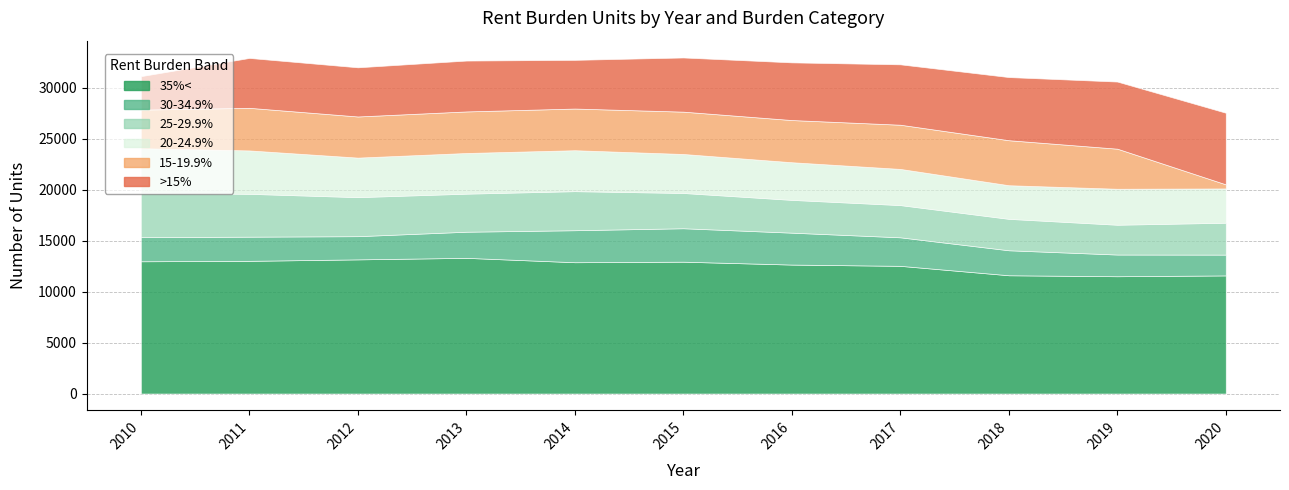

What is the maximum value for 20-24.9%?

4391